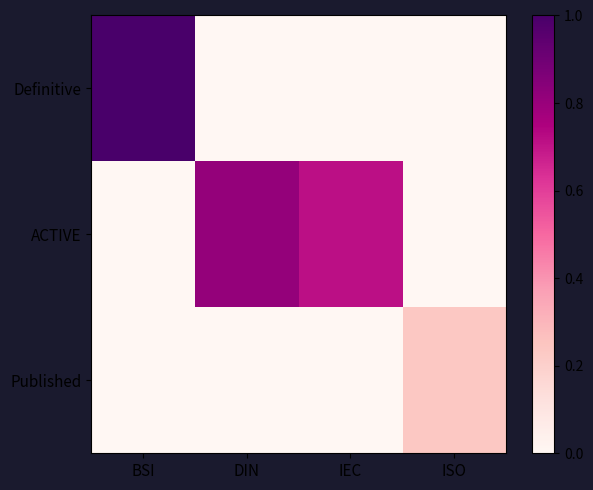

At which category does the chart reach its peak across all series?

BSI